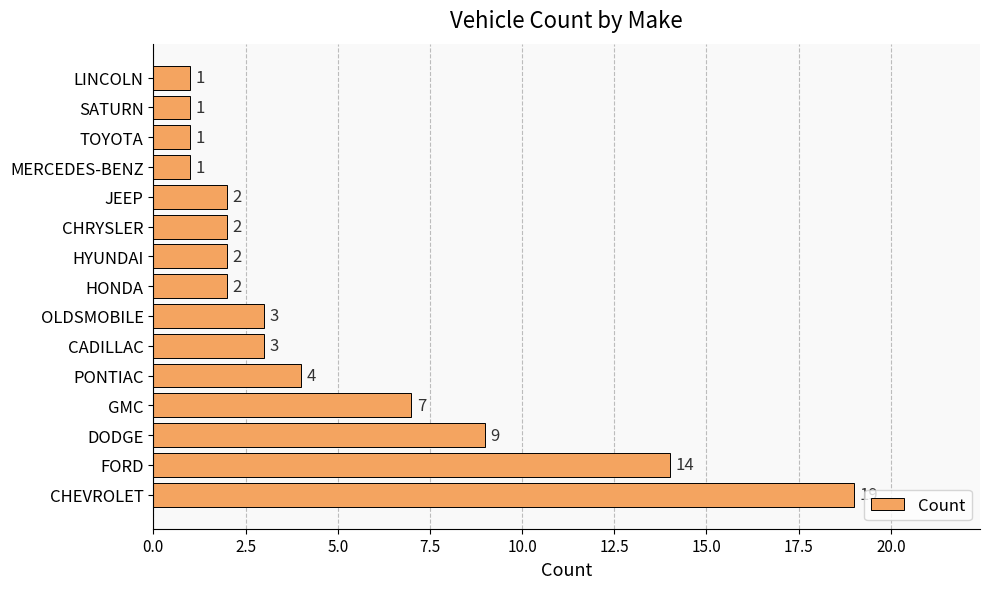

What is the change in value from DODGE to CADILLAC?

-6